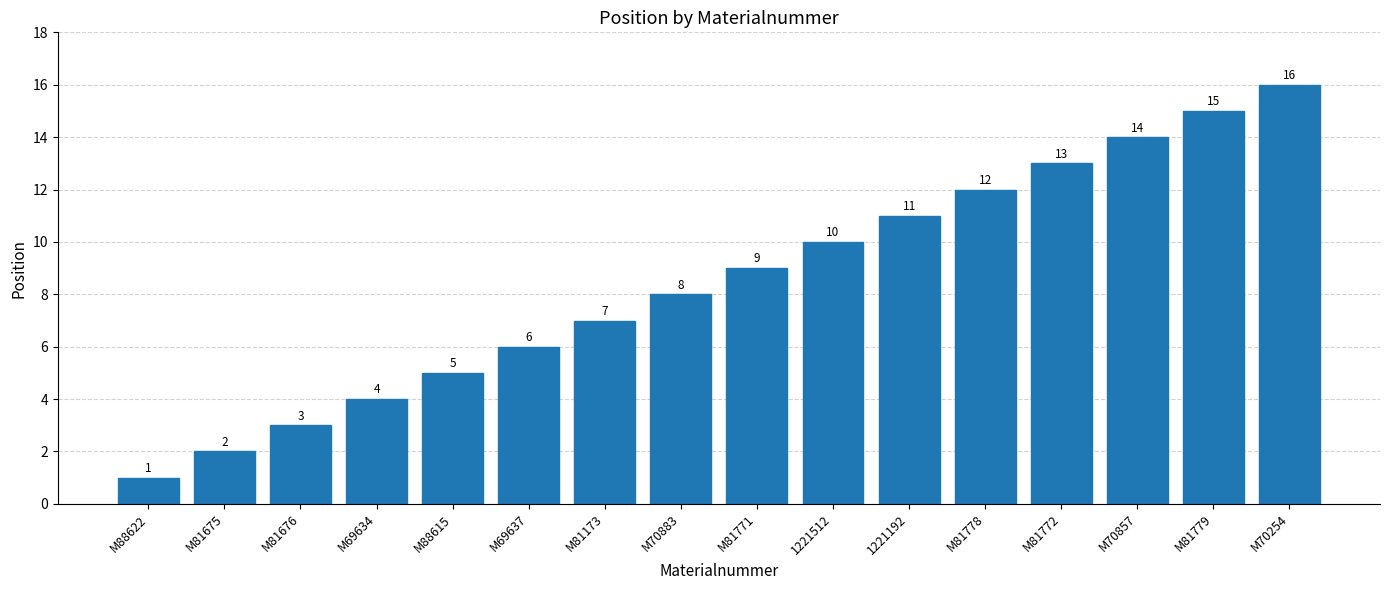

Reading left to right, what are all the values shown in this chart?

M88622=1	M81675=2	M81676=3	M69634=4	M88615=5	M69637=6	M81173=7	M70883=8	M81771=9	1221512=10	1221192=11	M81778=12	M81772=13	M70857=14	M81779=15	M70254=16